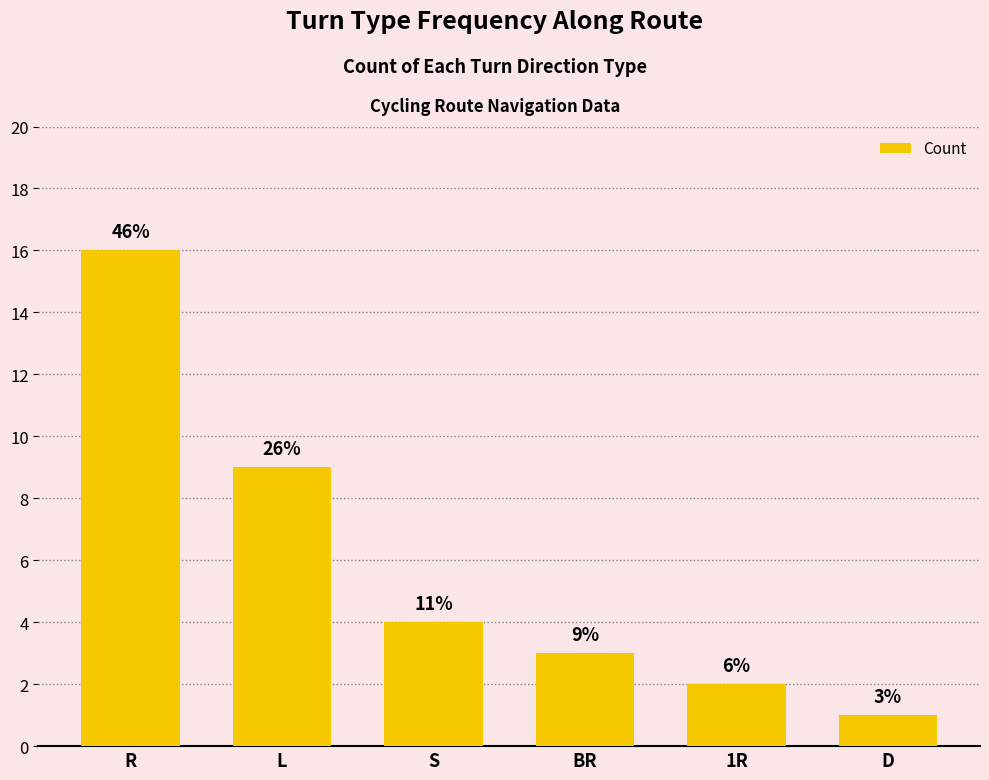

How many bars are there in total?

6